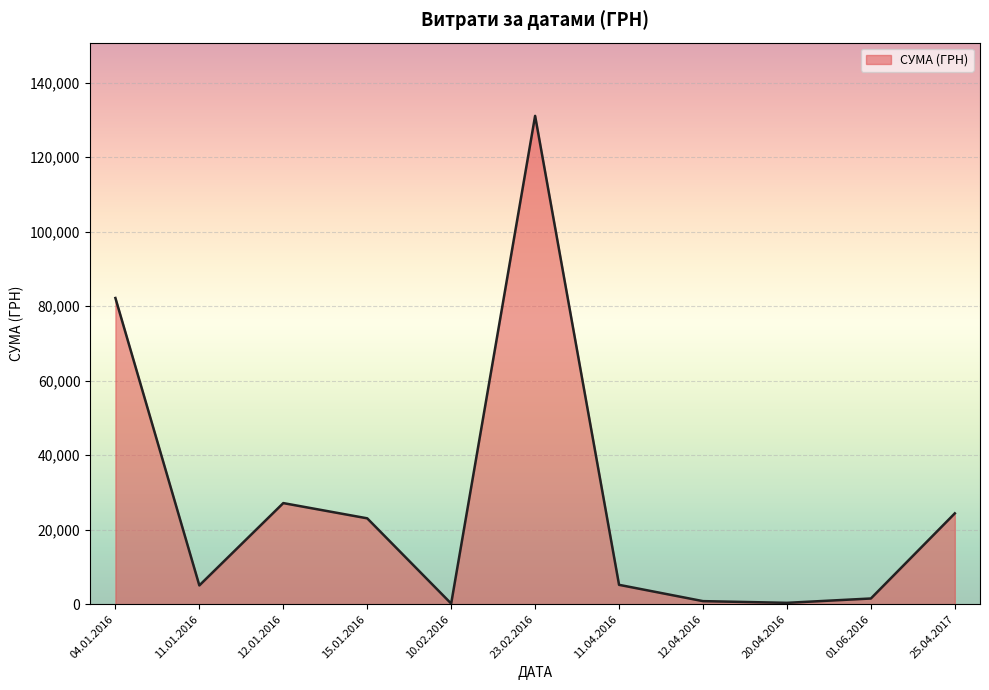

How many lines are shown in the chart?

1